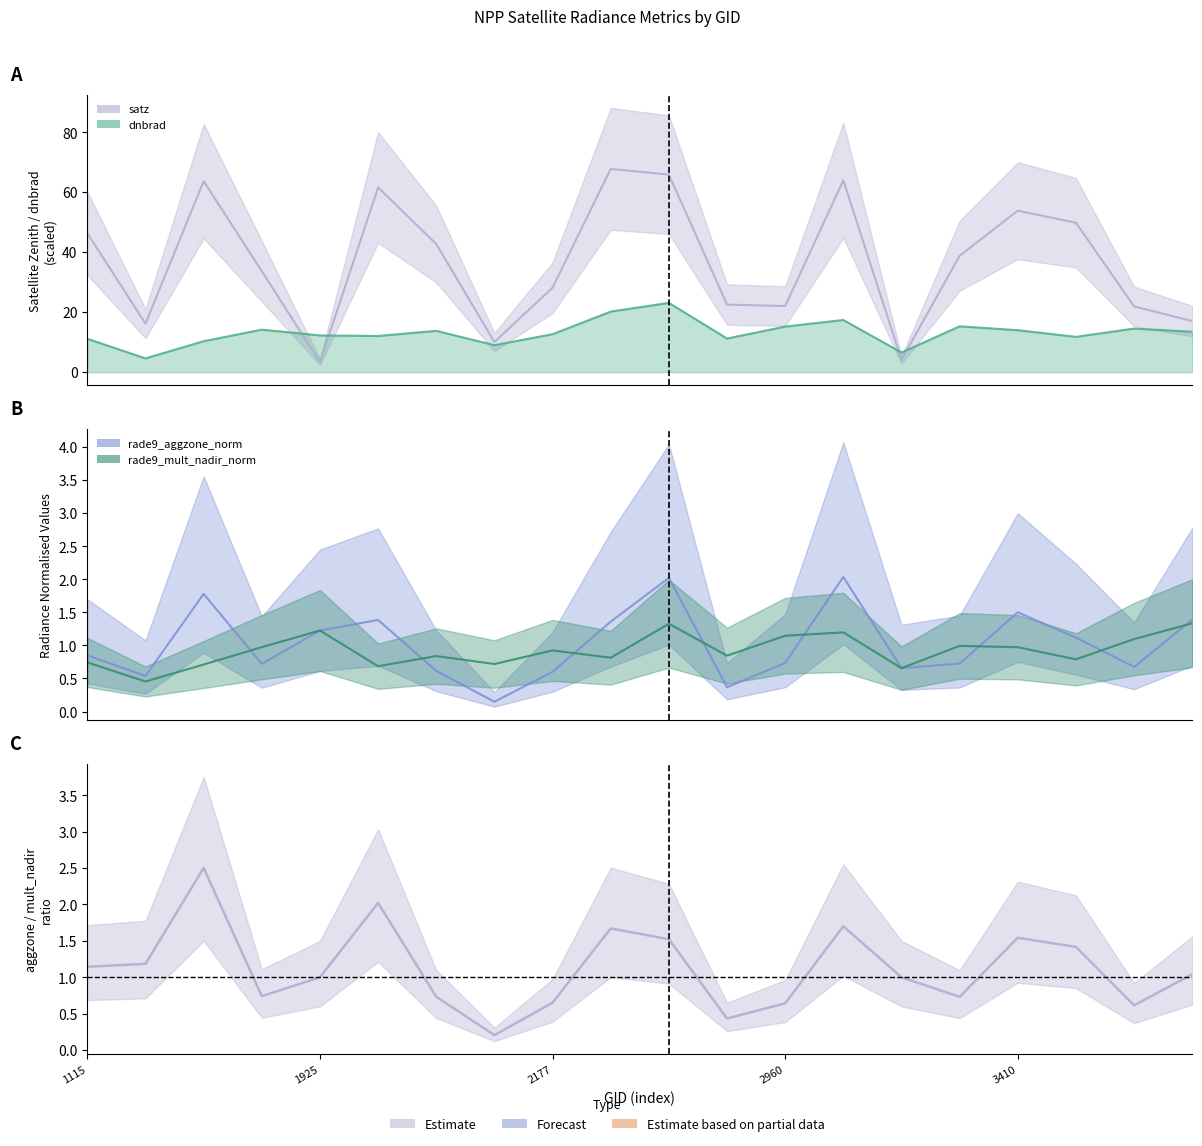

Which series has the widest spread of values?

satz line